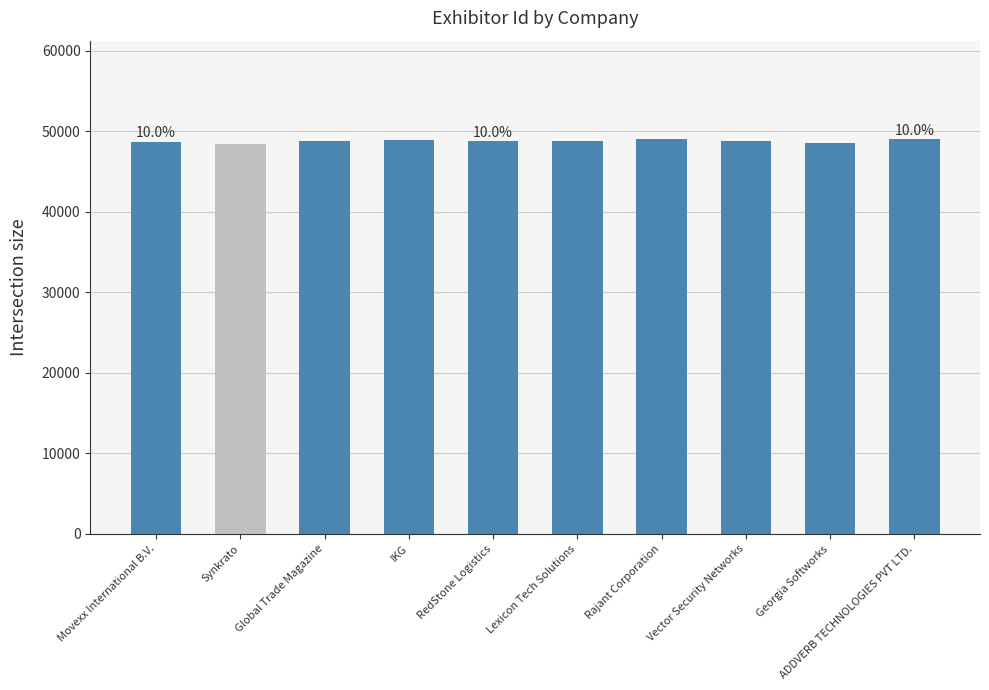

What is the label of the 6th bar from the right?

RedStone Logistics